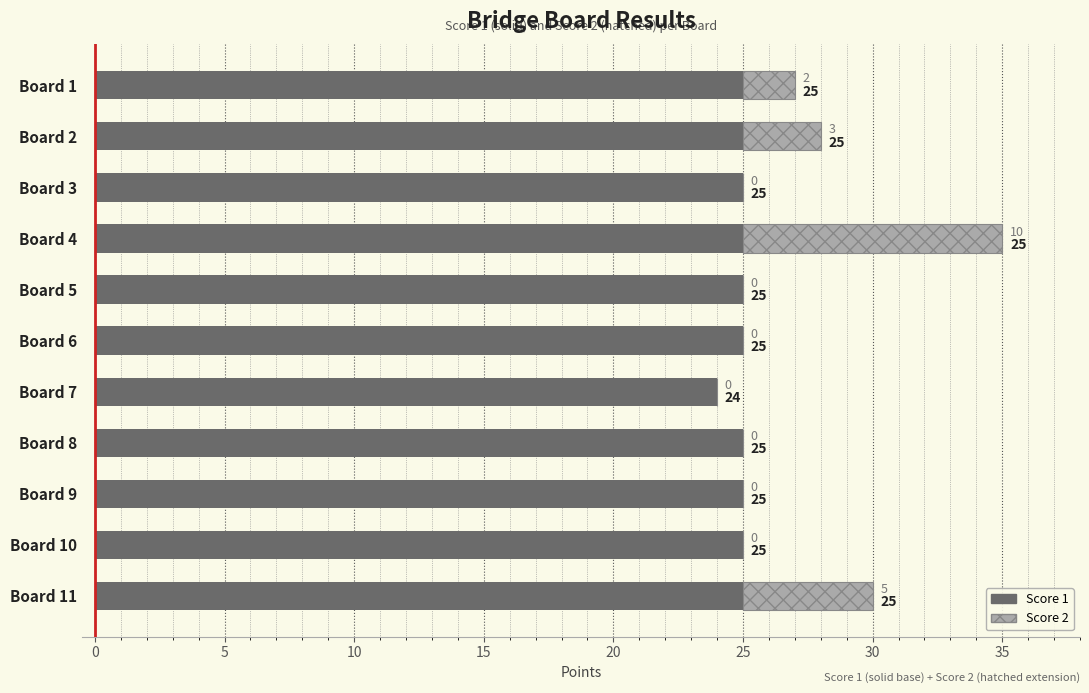

Where is Score 1 nearest to the value 24?

Board 7